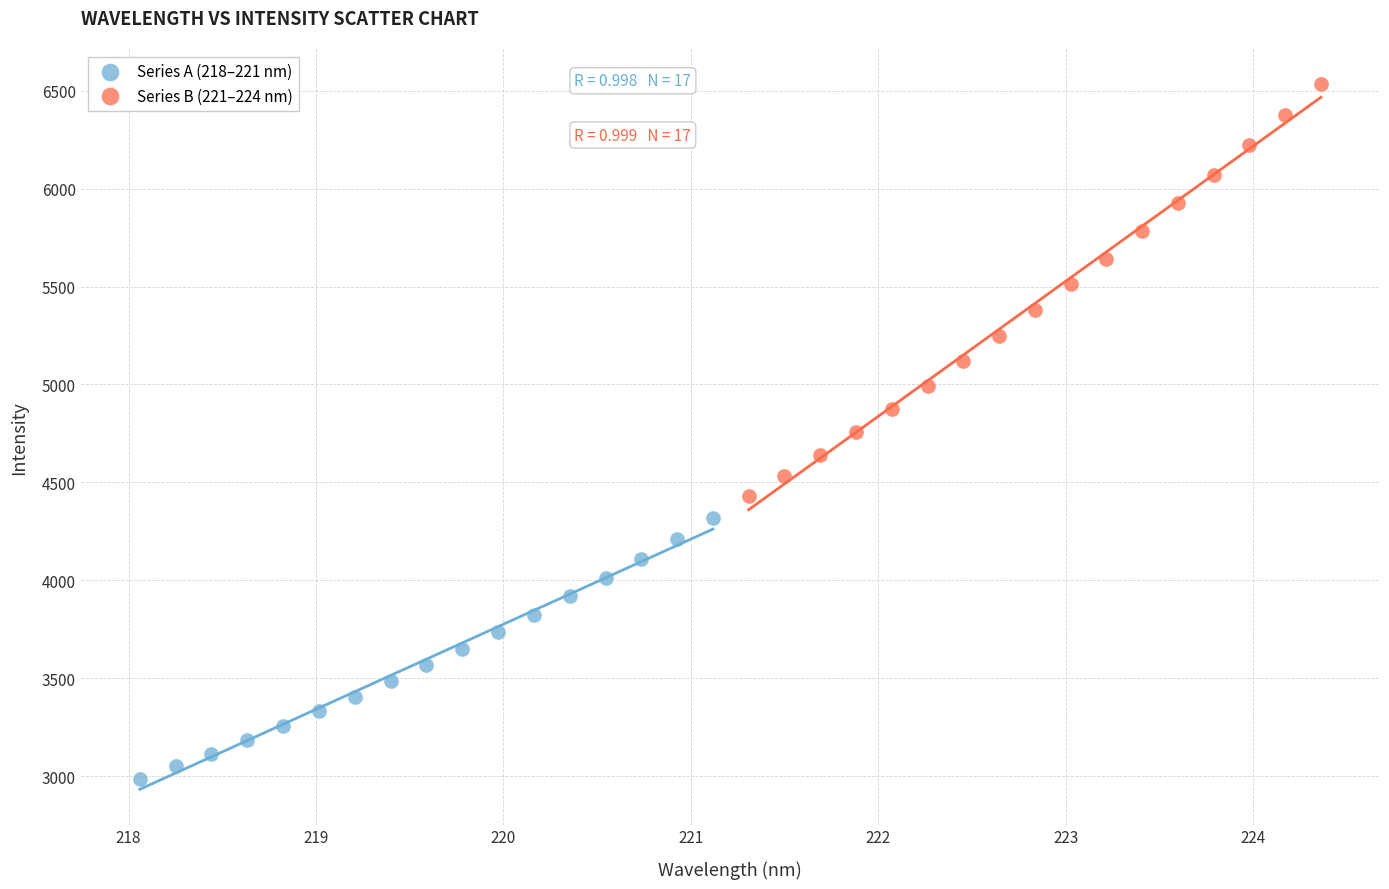

Which series has the widest spread of Y values?

Series B (221–224 nm)